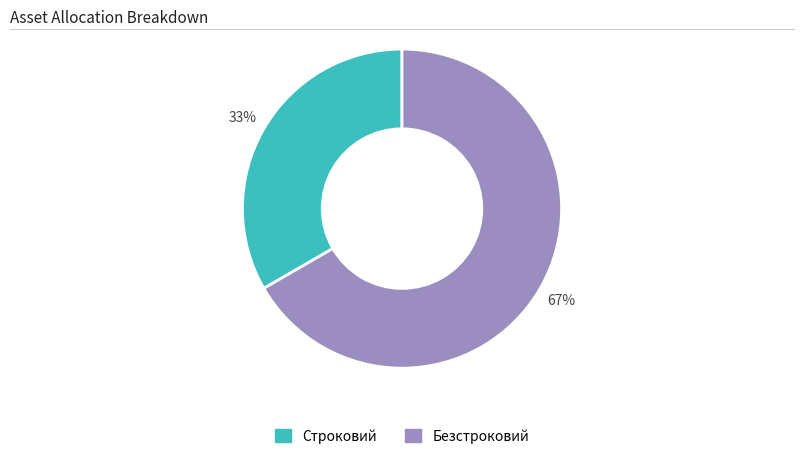

Rank the categories by value from highest to lowest.

Безстроковий, Строковий